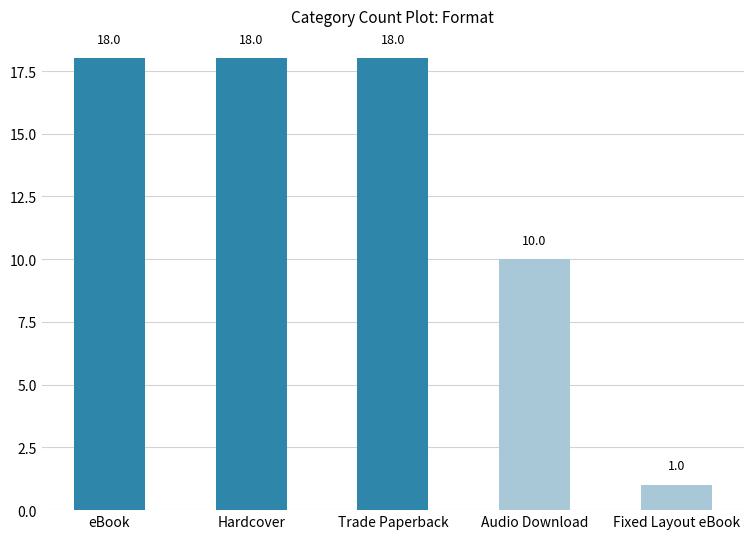

What is the label of the 5th bar from the right?

eBook